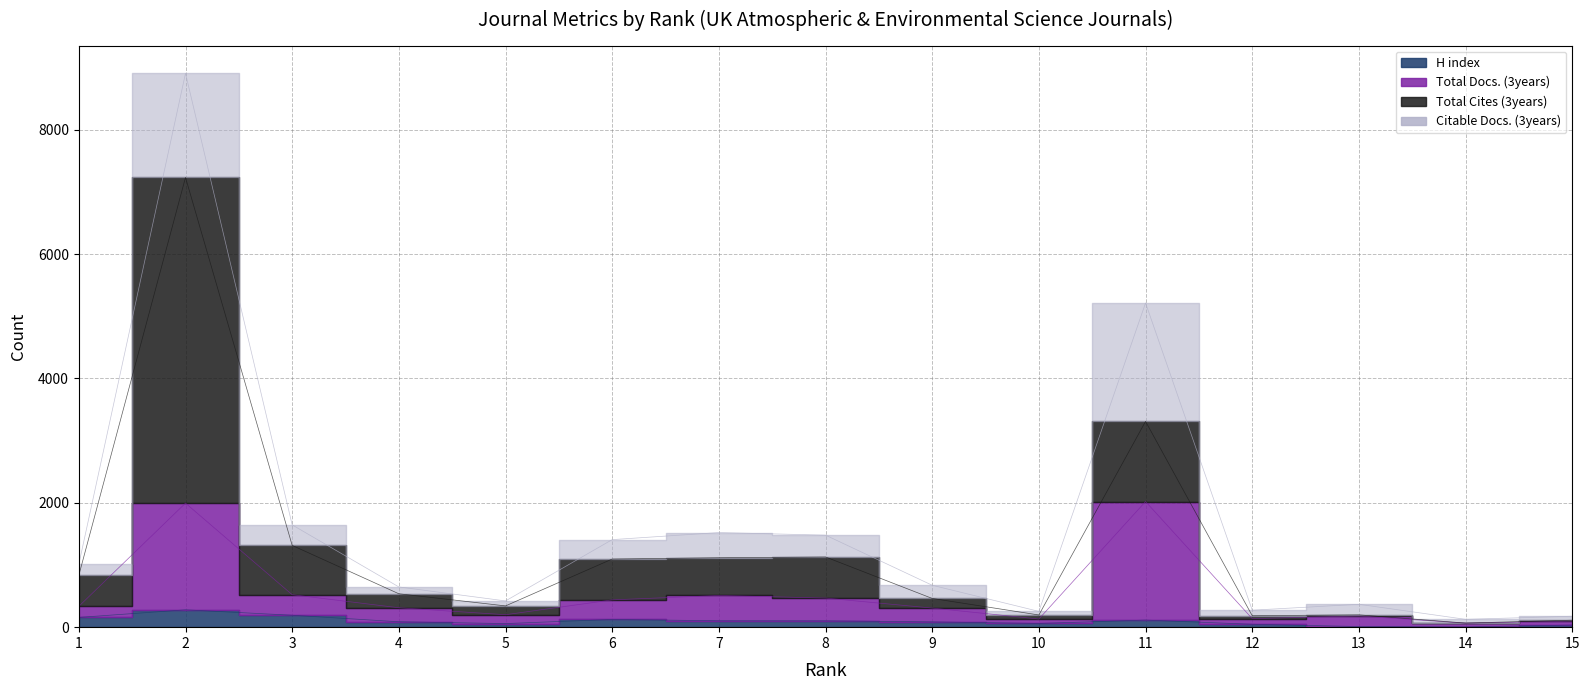

What is the maximum value for H index?

279